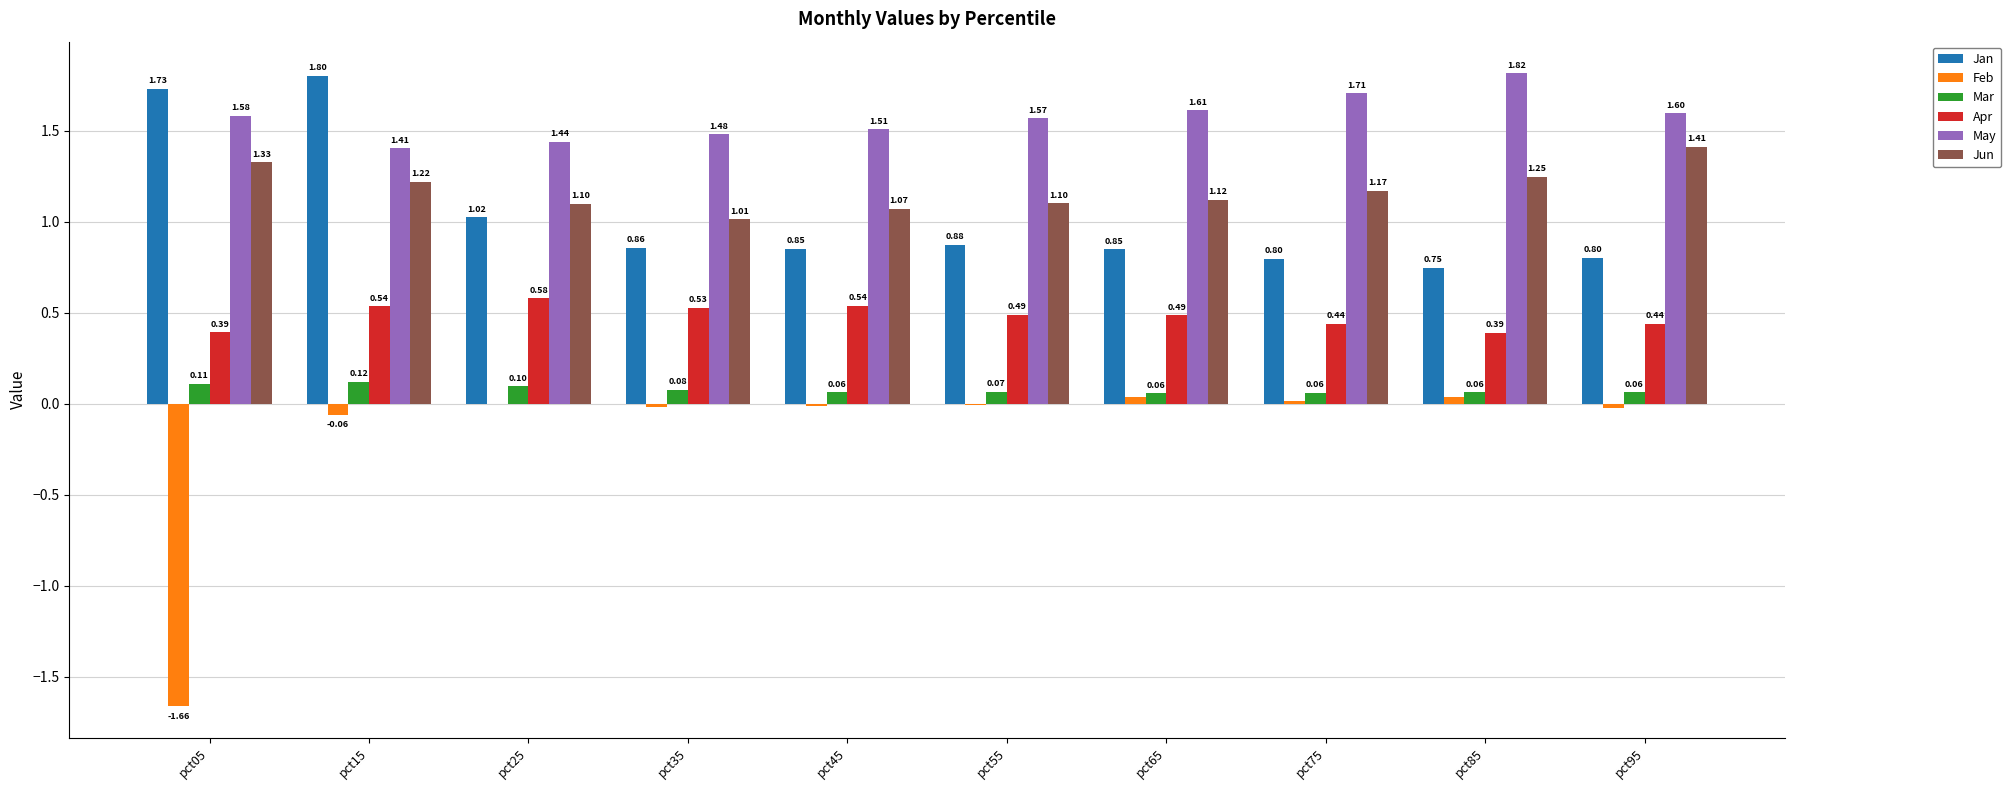

What is the total value across all series at pct05?

3.5